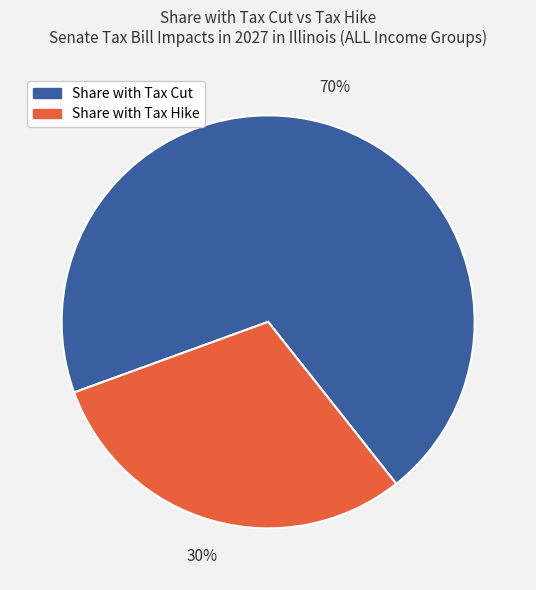

To the nearest percent, what is the difference between the largest and smallest slice percentages?

40%